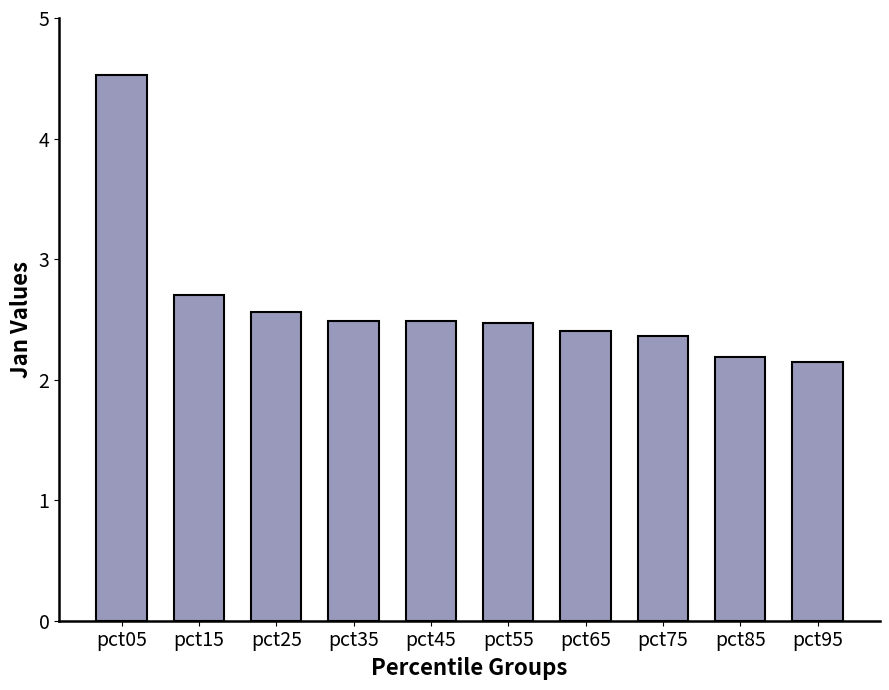

What is the minimum value shown in the chart?

2.1